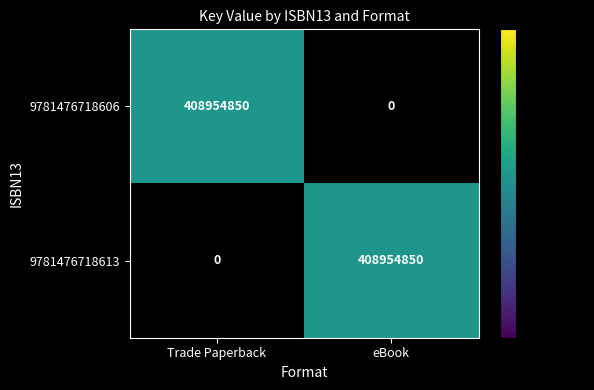

At which label does 9781476718606 reach its peak?

Trade Paperback